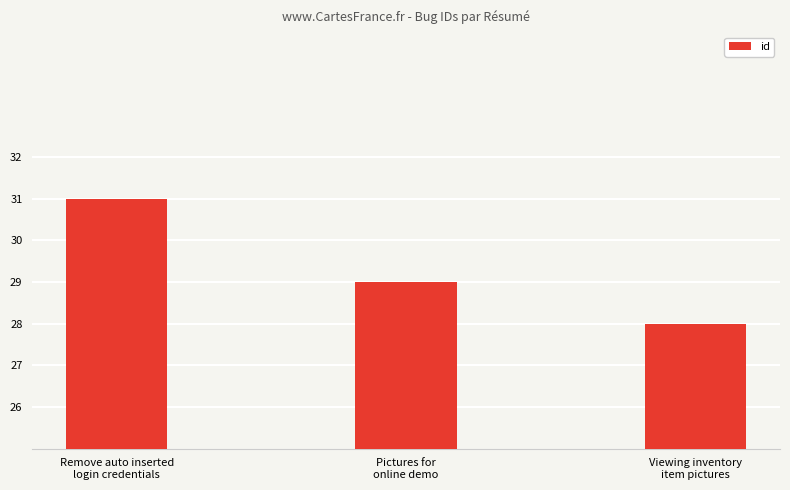

What is the average value?

29